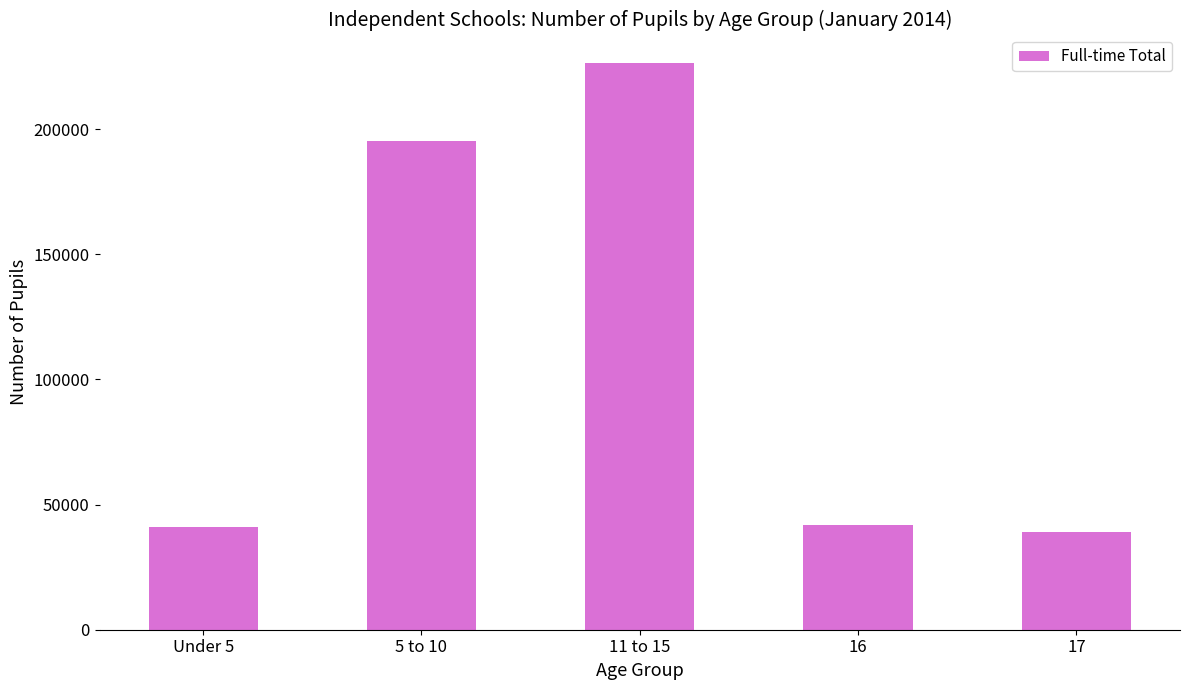

What is the label of the 2nd bar from the left?

5 to 10